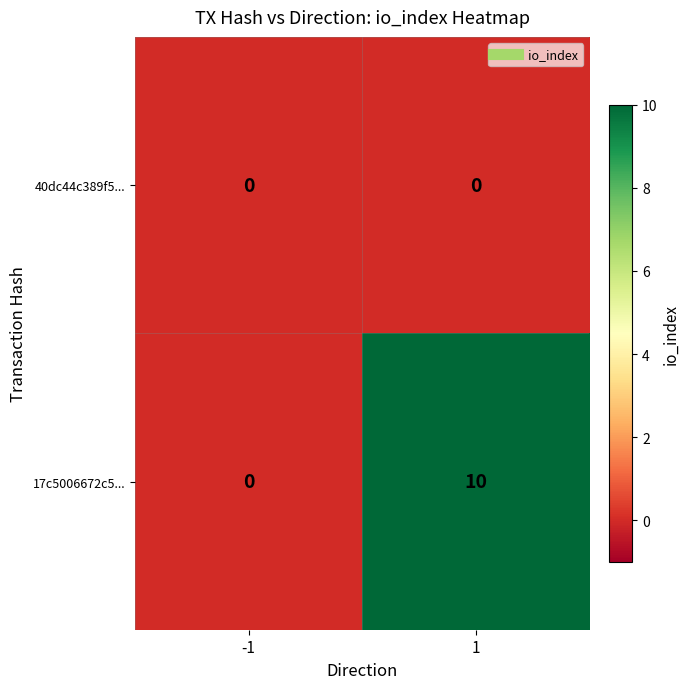

The 40dc44c389f5... series shows 0 at 1. True or false?

True